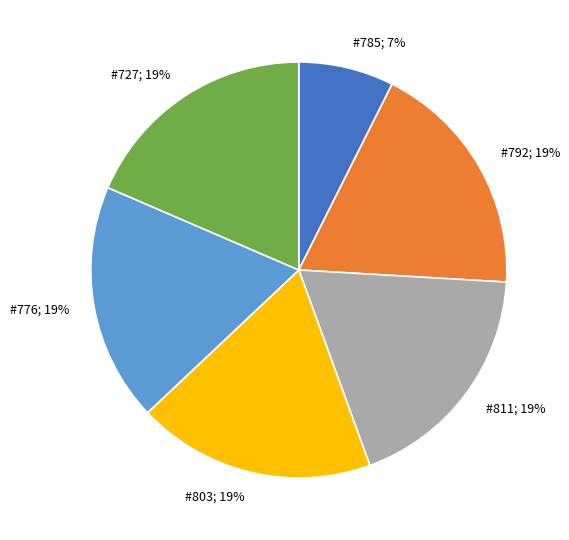

To the nearest percent, what is the average slice percentage?

17%